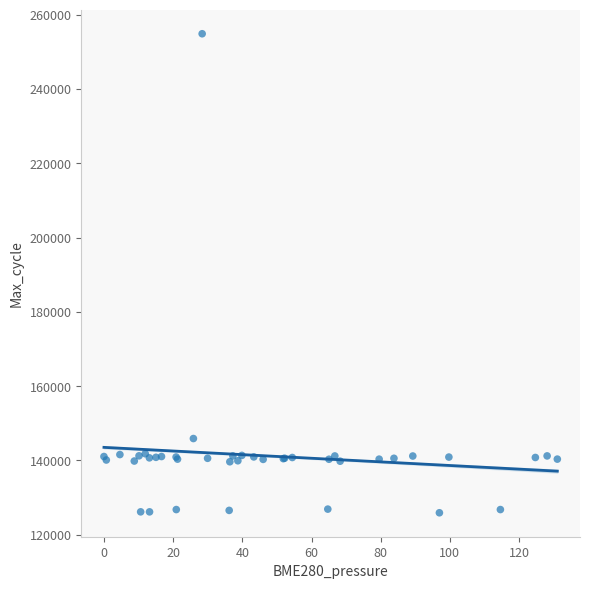

What Y value in the scatter plot is closest to 190382?

145902